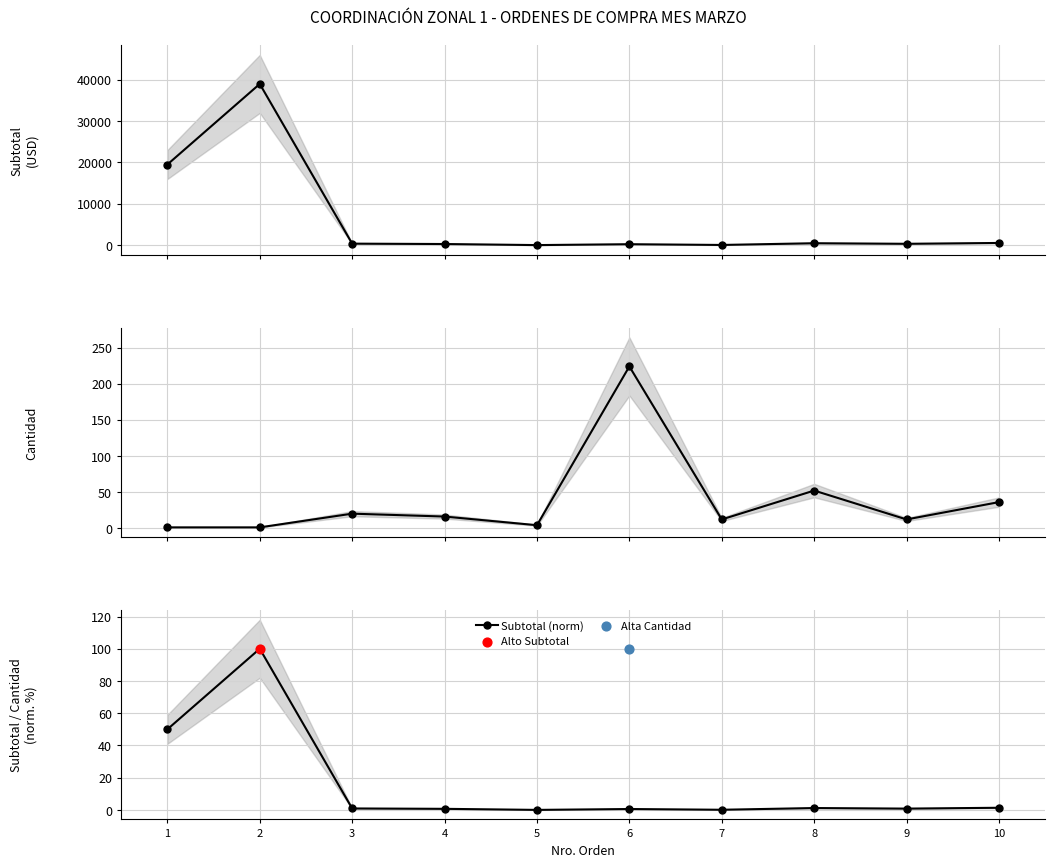

What is the total value across all series at 4?

285.5